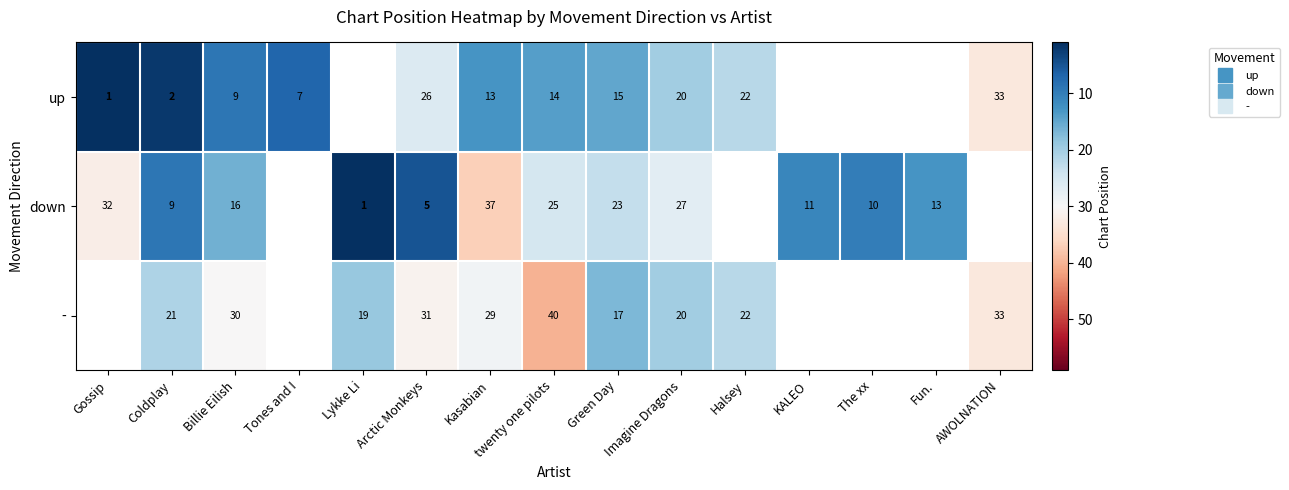

Which has a higher value, The xx or Imagine Dragons?

Imagine Dragons